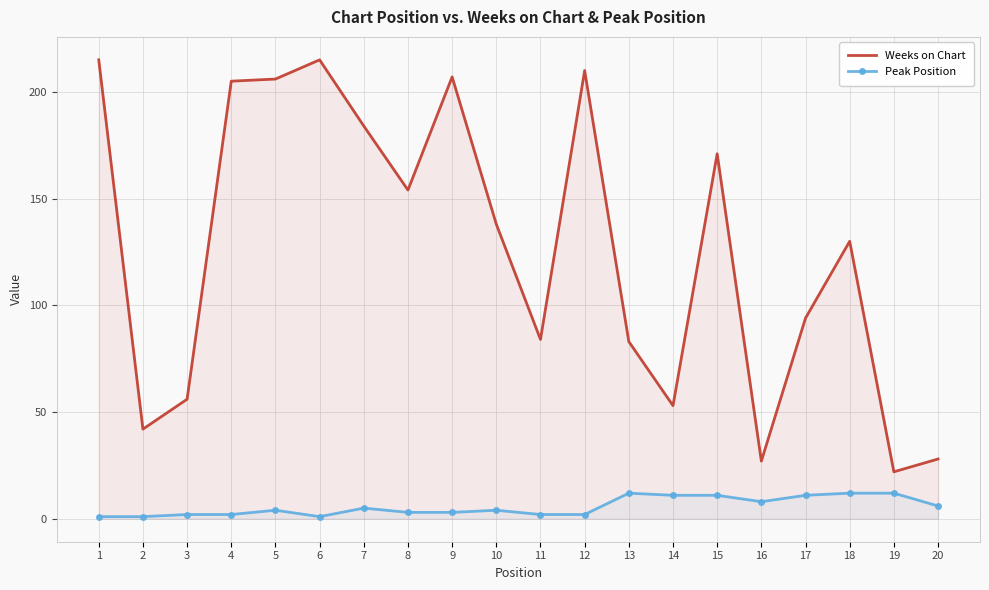

Which label corresponds to the smallest value in the chart?

1